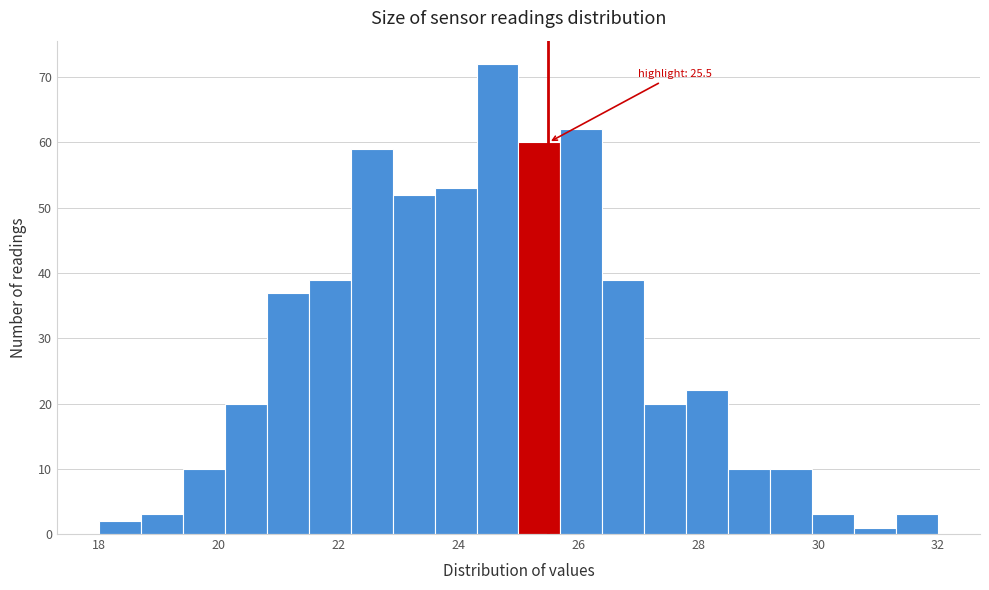

Read against the x-axis, roughly where is the centre of the tallest bar?

24.6